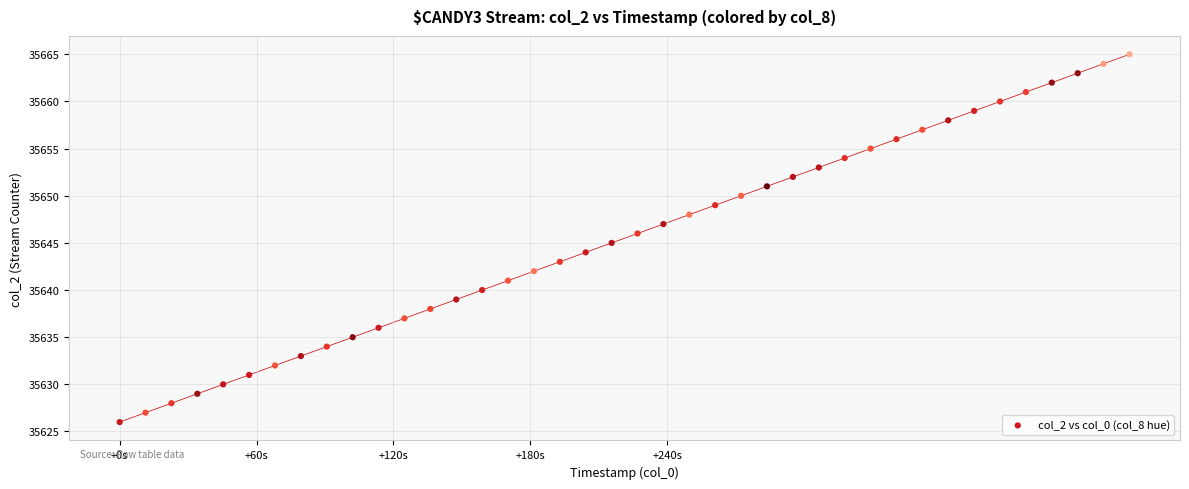

What is the range of Y values (max minus min)?

39